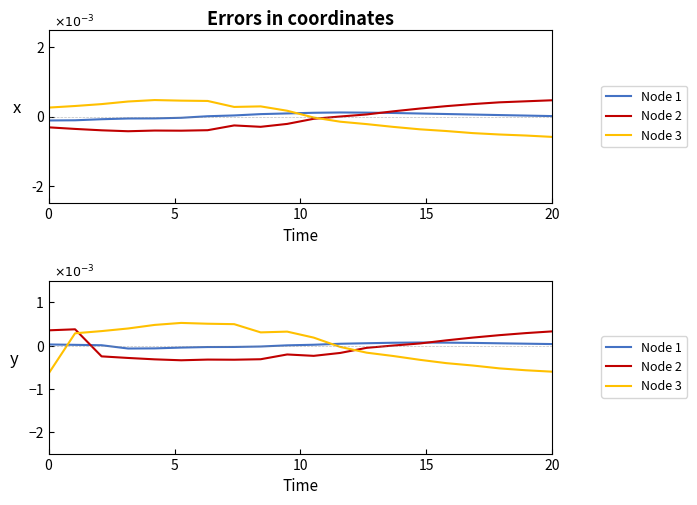

True or false: Node 1 has more than 2 interior local peaks.

False